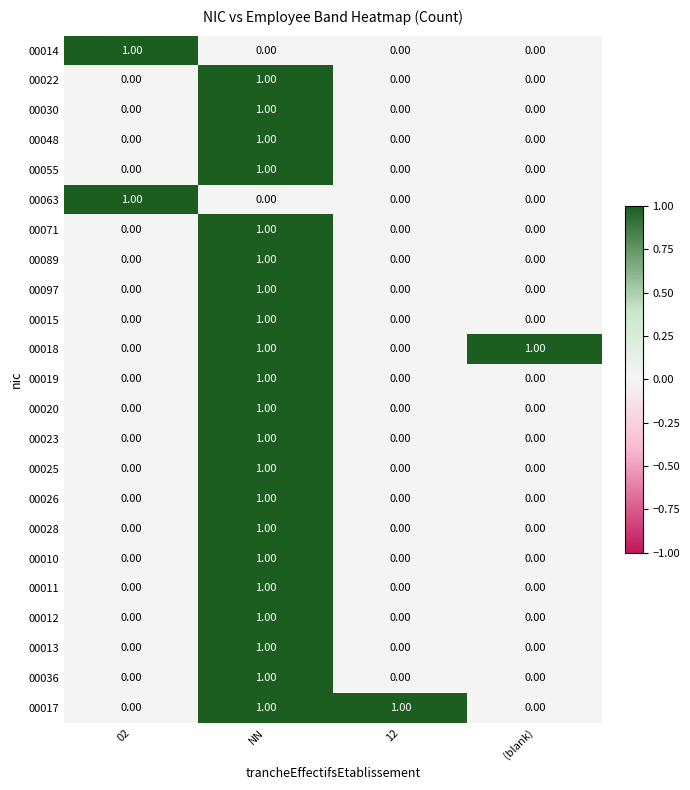

What is the greatest value displayed?

1